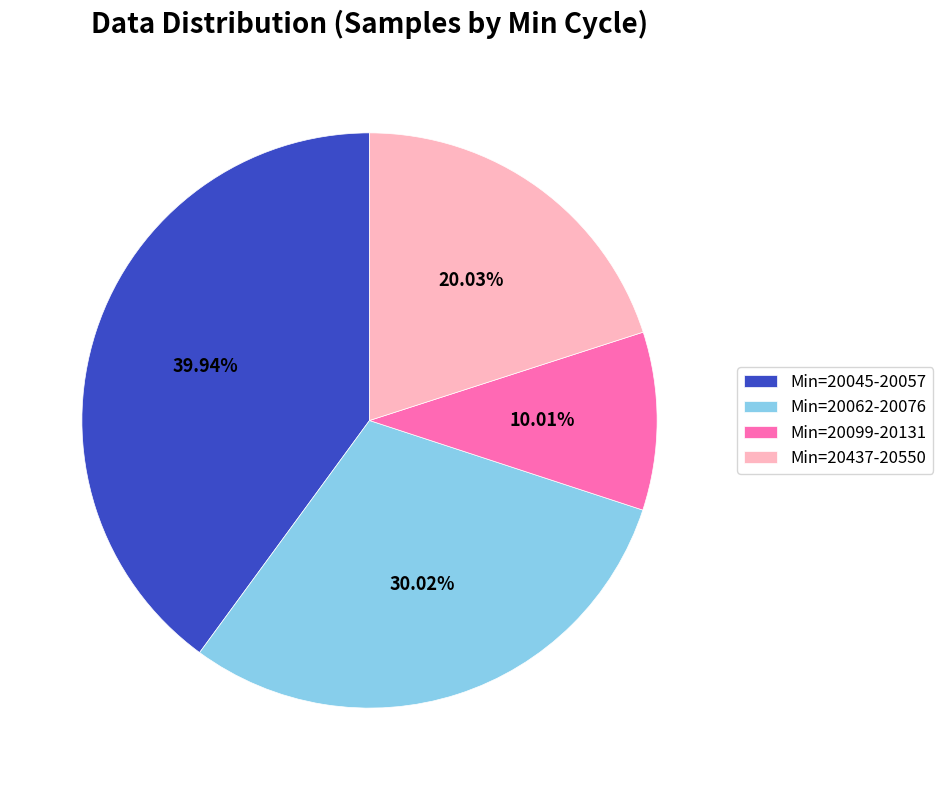

Is Min=20099-20131 the majority of the pie?

No